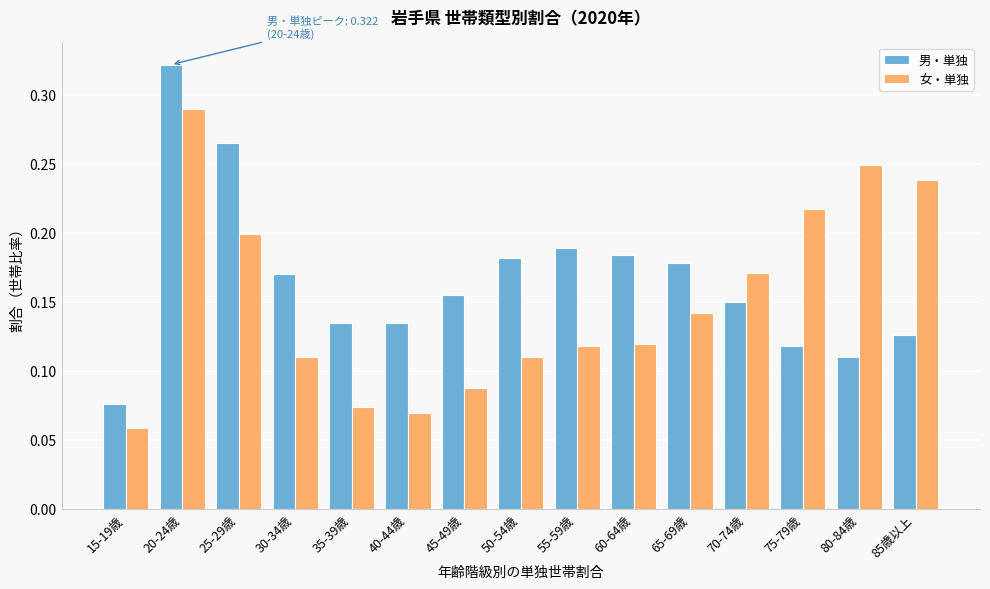

Is the value of 女・単独 at 25-29歳 greater than the value of 男・単独 at 80-84歳?

Yes